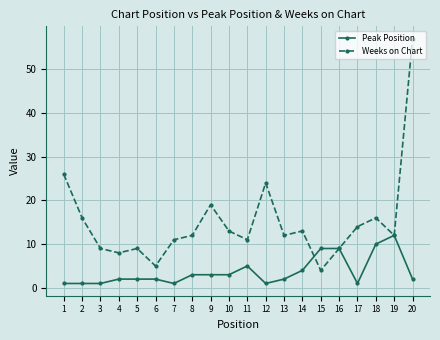

At how many categories does at least one series exceed 54?

1